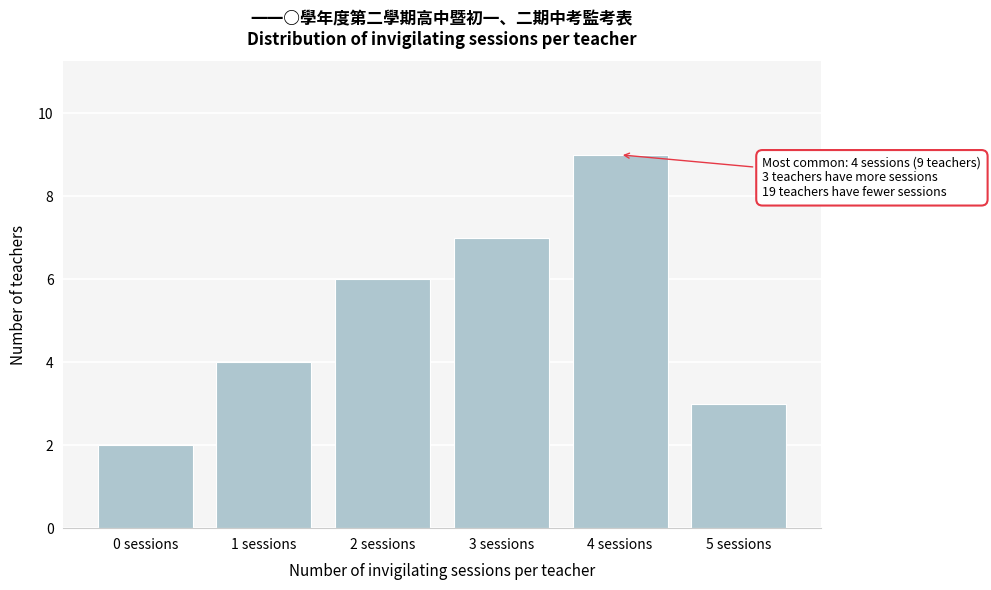

Reading left to right, transcribe all the data shown in this chart.

0 sessions=2	1 sessions=4	2 sessions=6	3 sessions=7	4 sessions=9	5 sessions=3